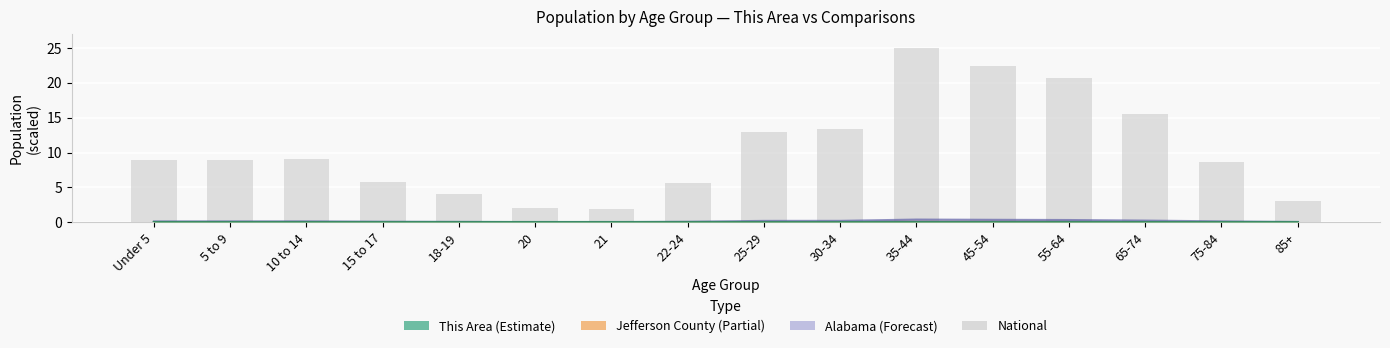

What is the sum of all values?

167.8